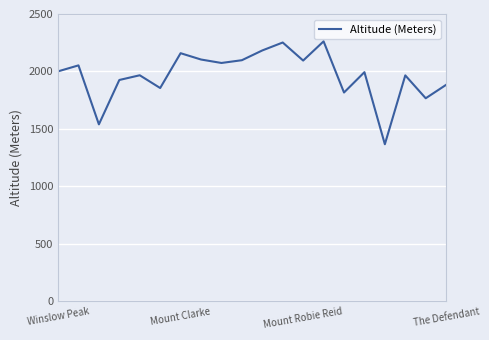

How many lines are shown in the chart?

1